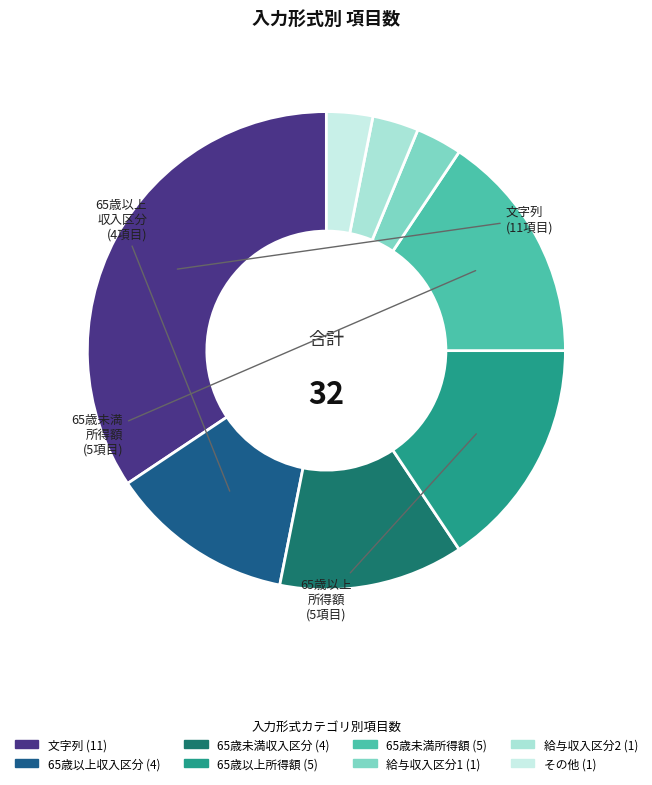

Which slice is the largest?

文字列 (11)